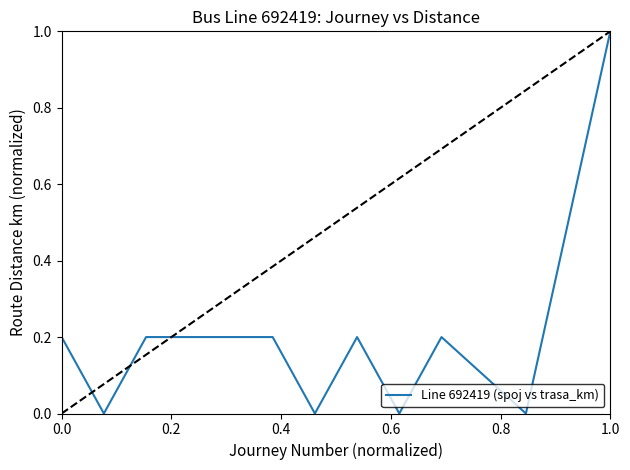

What is the maximum value shown in the chart?

1.0